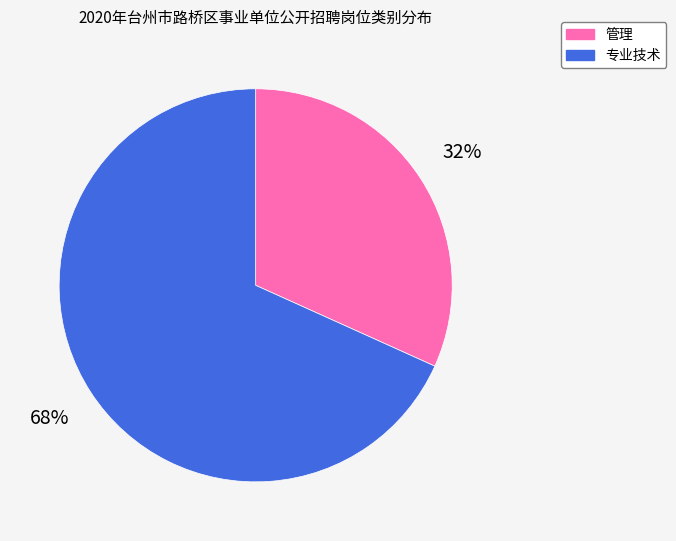

Approximately how many times larger is the value at 管理 compared to 专业技术?

0.5